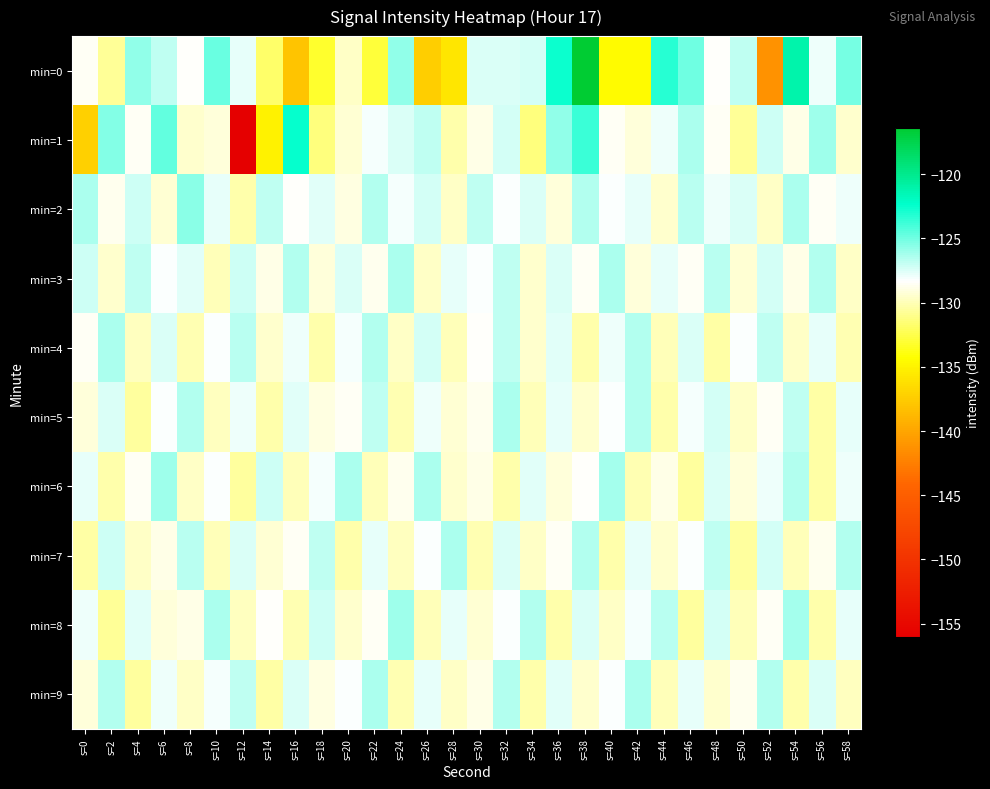

What is the total value across all series at s=46?

-1279.0